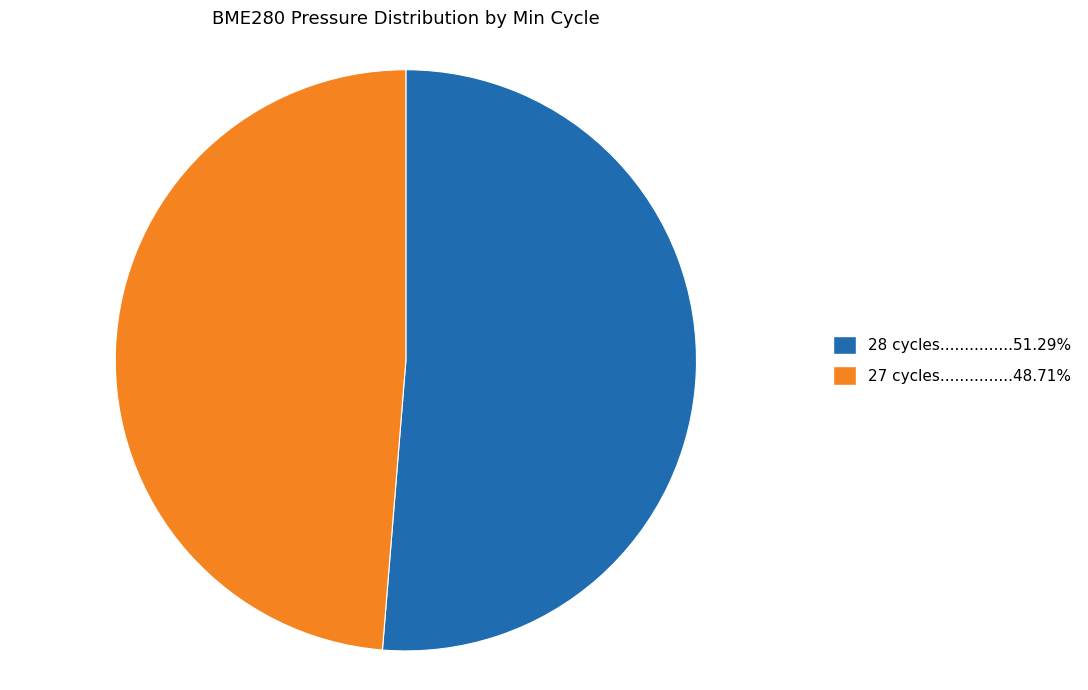

Count the number of slices in the pie.

2